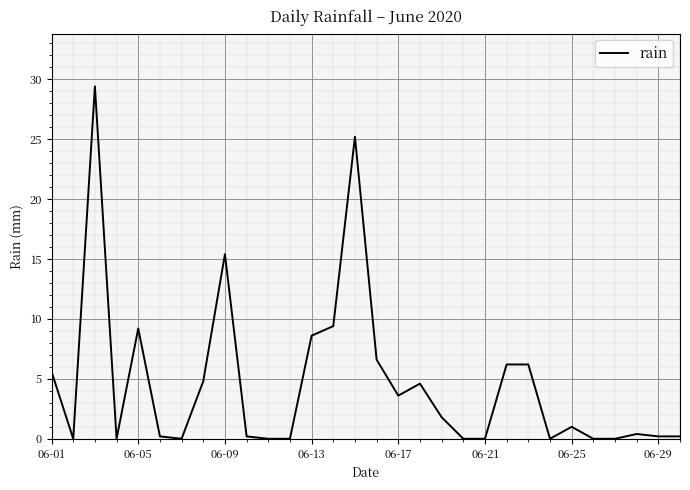

What is the maximum value shown in the chart?

29.4